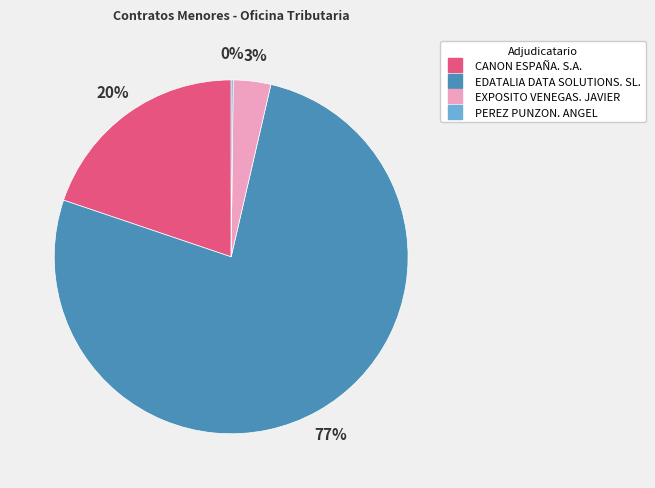

The CANON ESPAÑA. S.A. slice represents 20% of the pie. True or false?

True